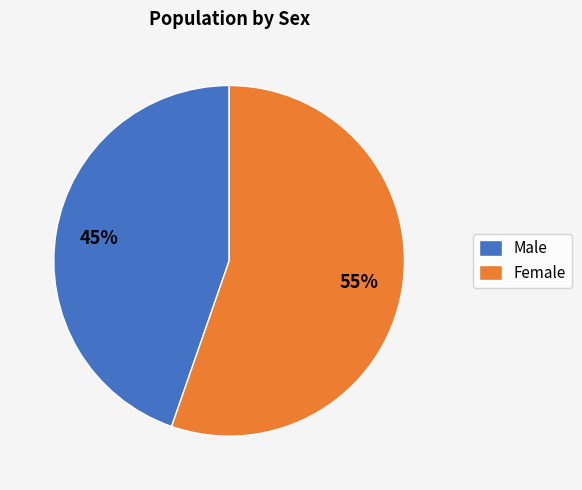

Combined, do Male and Female account for over 50%?

Yes